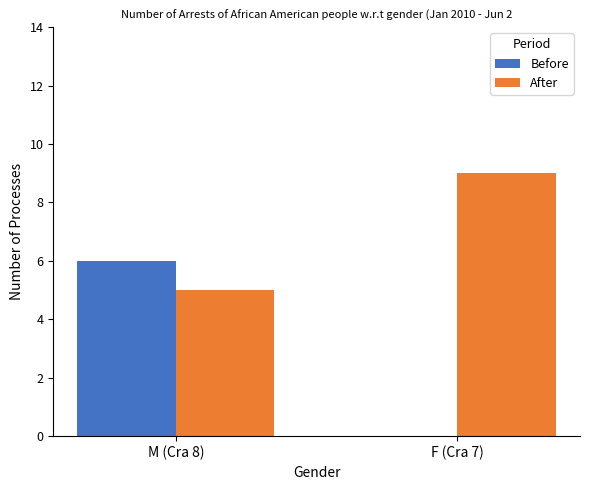

What is the maximum value shown in the chart?

9